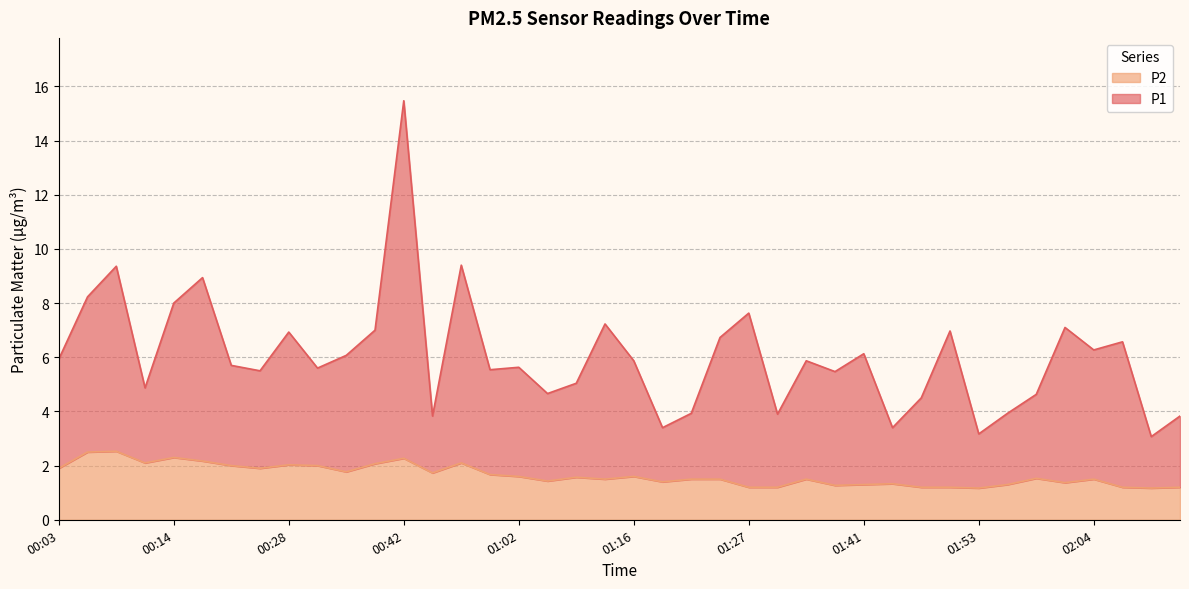

Read the P2 value at 00:25.

1.9